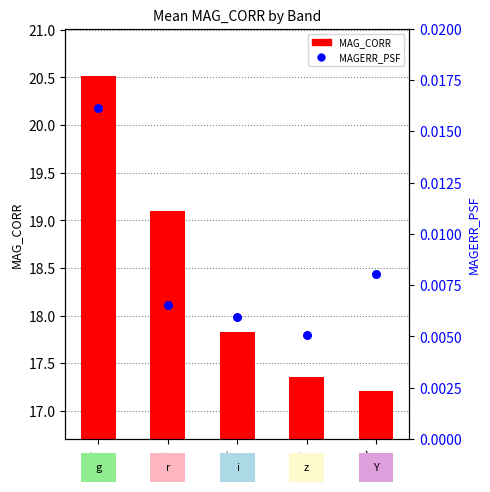

Which series reaches the minimum Y coordinate?

MAG_CORR